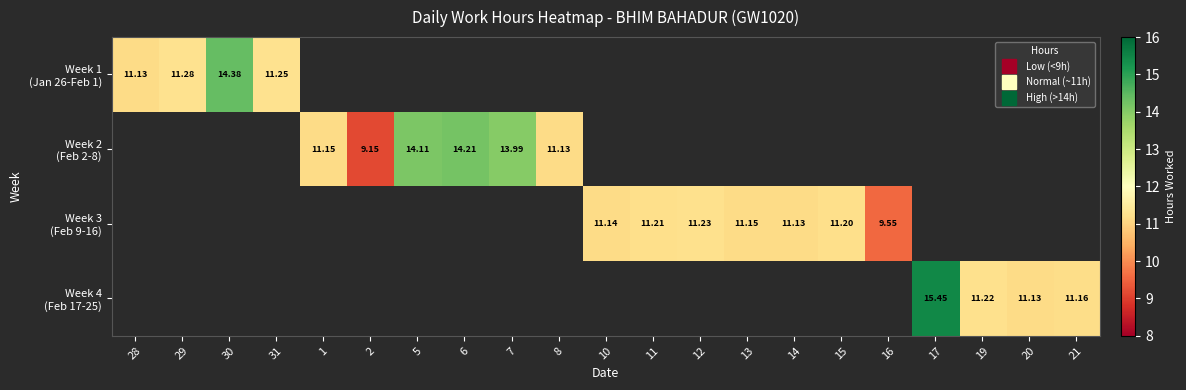

Count the number of data series in this chart.

4